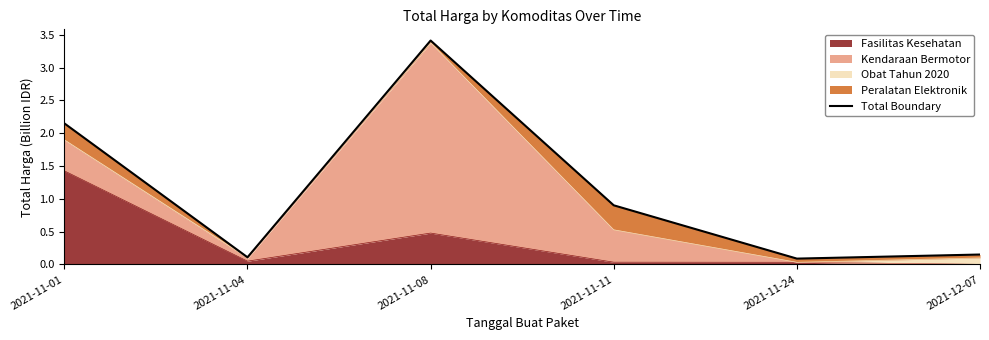

The value at 2021-11-08 is 2.2. True or false?

False